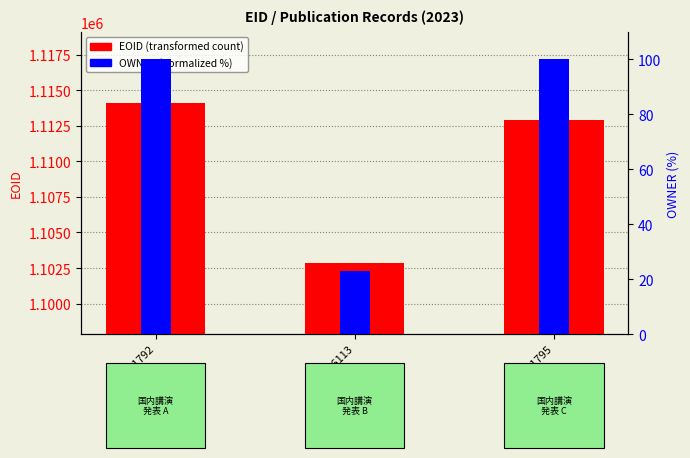

What is the minimum value shown in the chart?

23.0